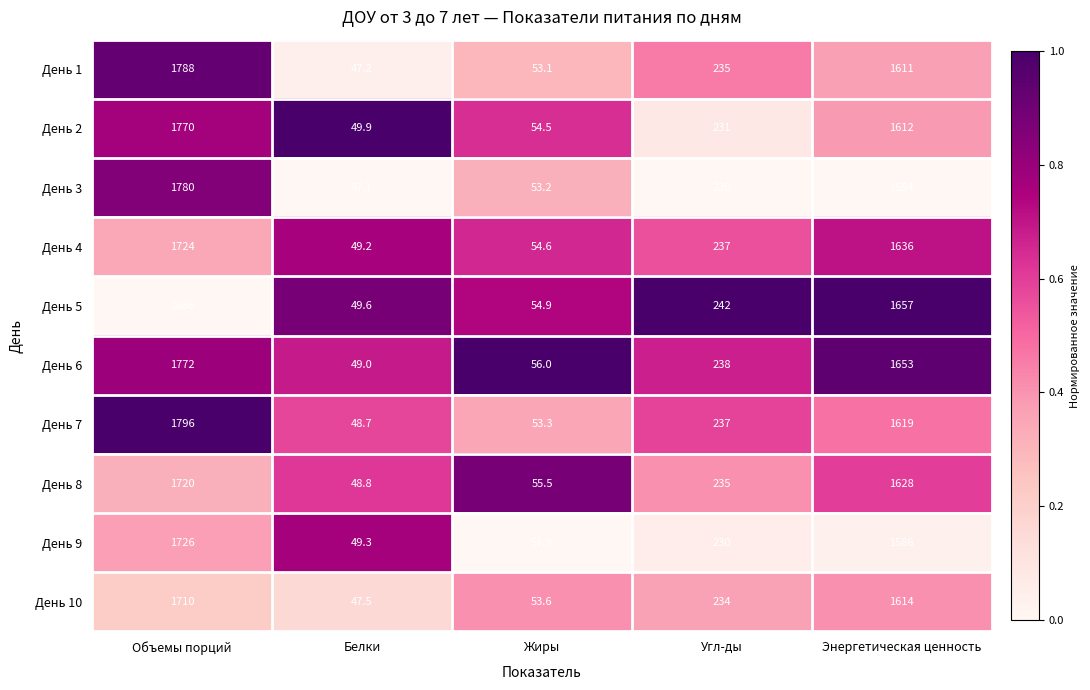

Which category has the lowest value in the День 8 series?

Белки